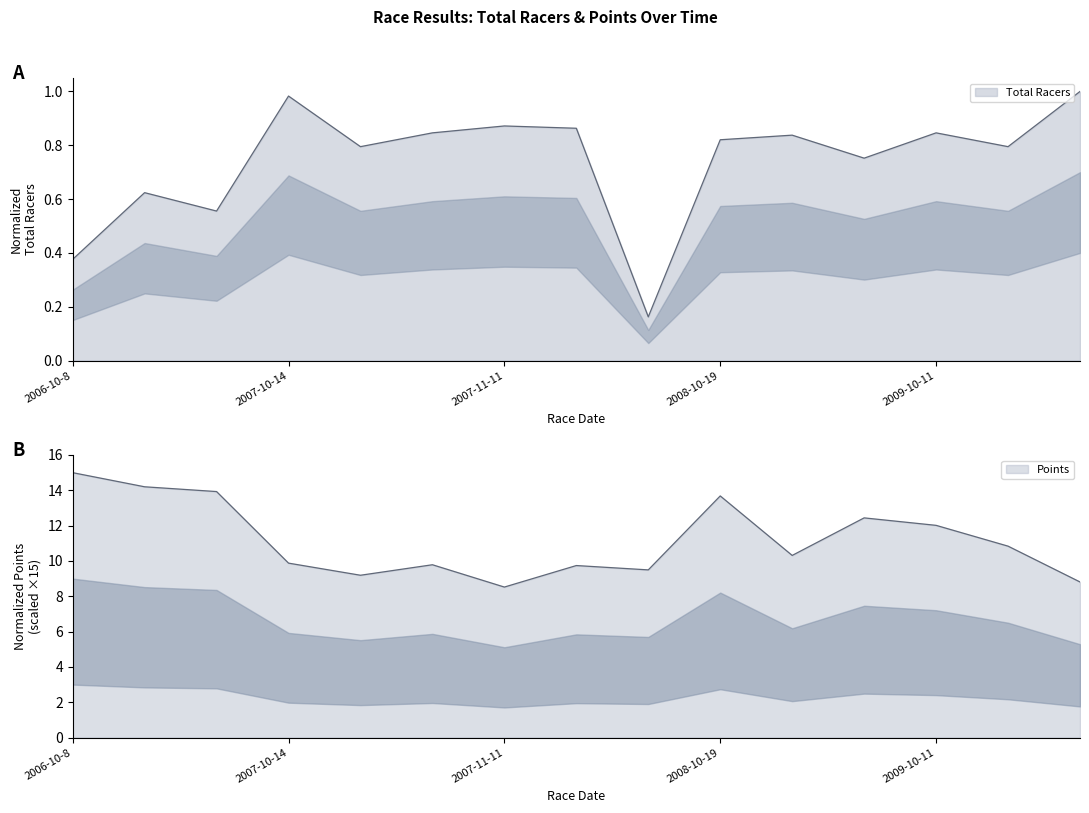

What is the difference between the Total Racers values at 2007-11-11 and 2010-10-3?

0.1